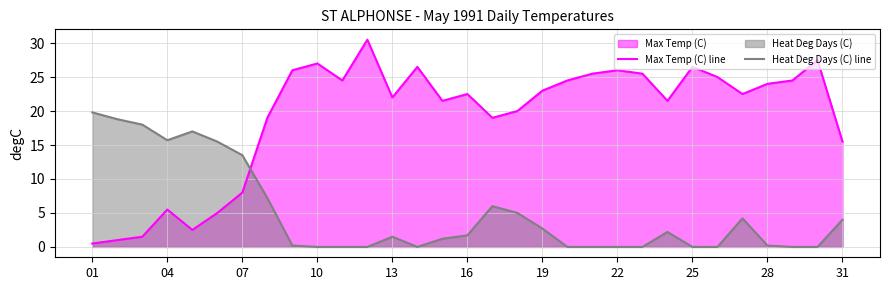

True or false: Max Temp (C) line and Heat Deg Days (C) line intersect in this chart.

True